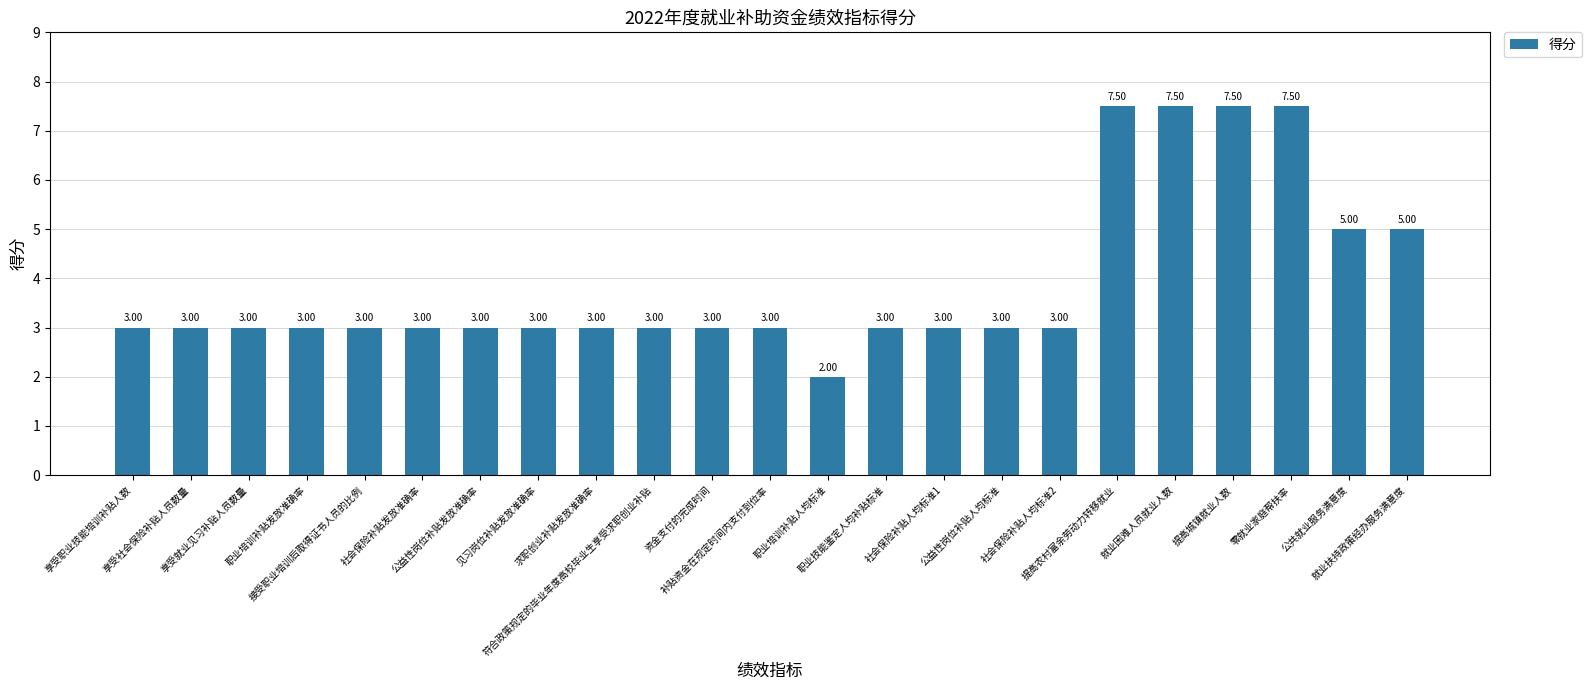

What is the value of the 6th bar from the left?

3.0